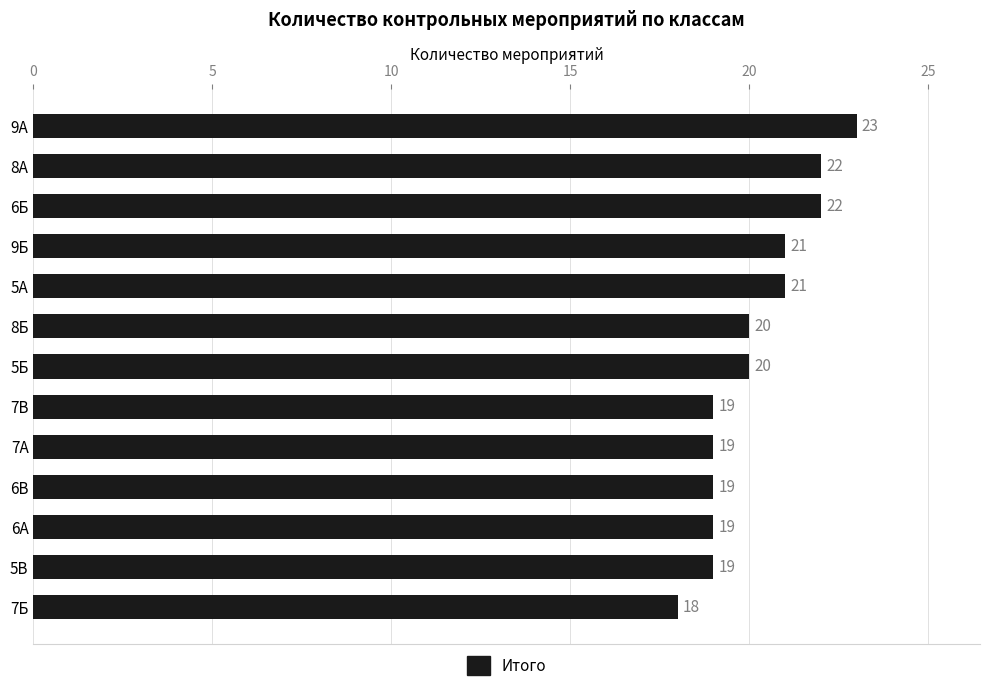

What is the smallest value displayed?

18